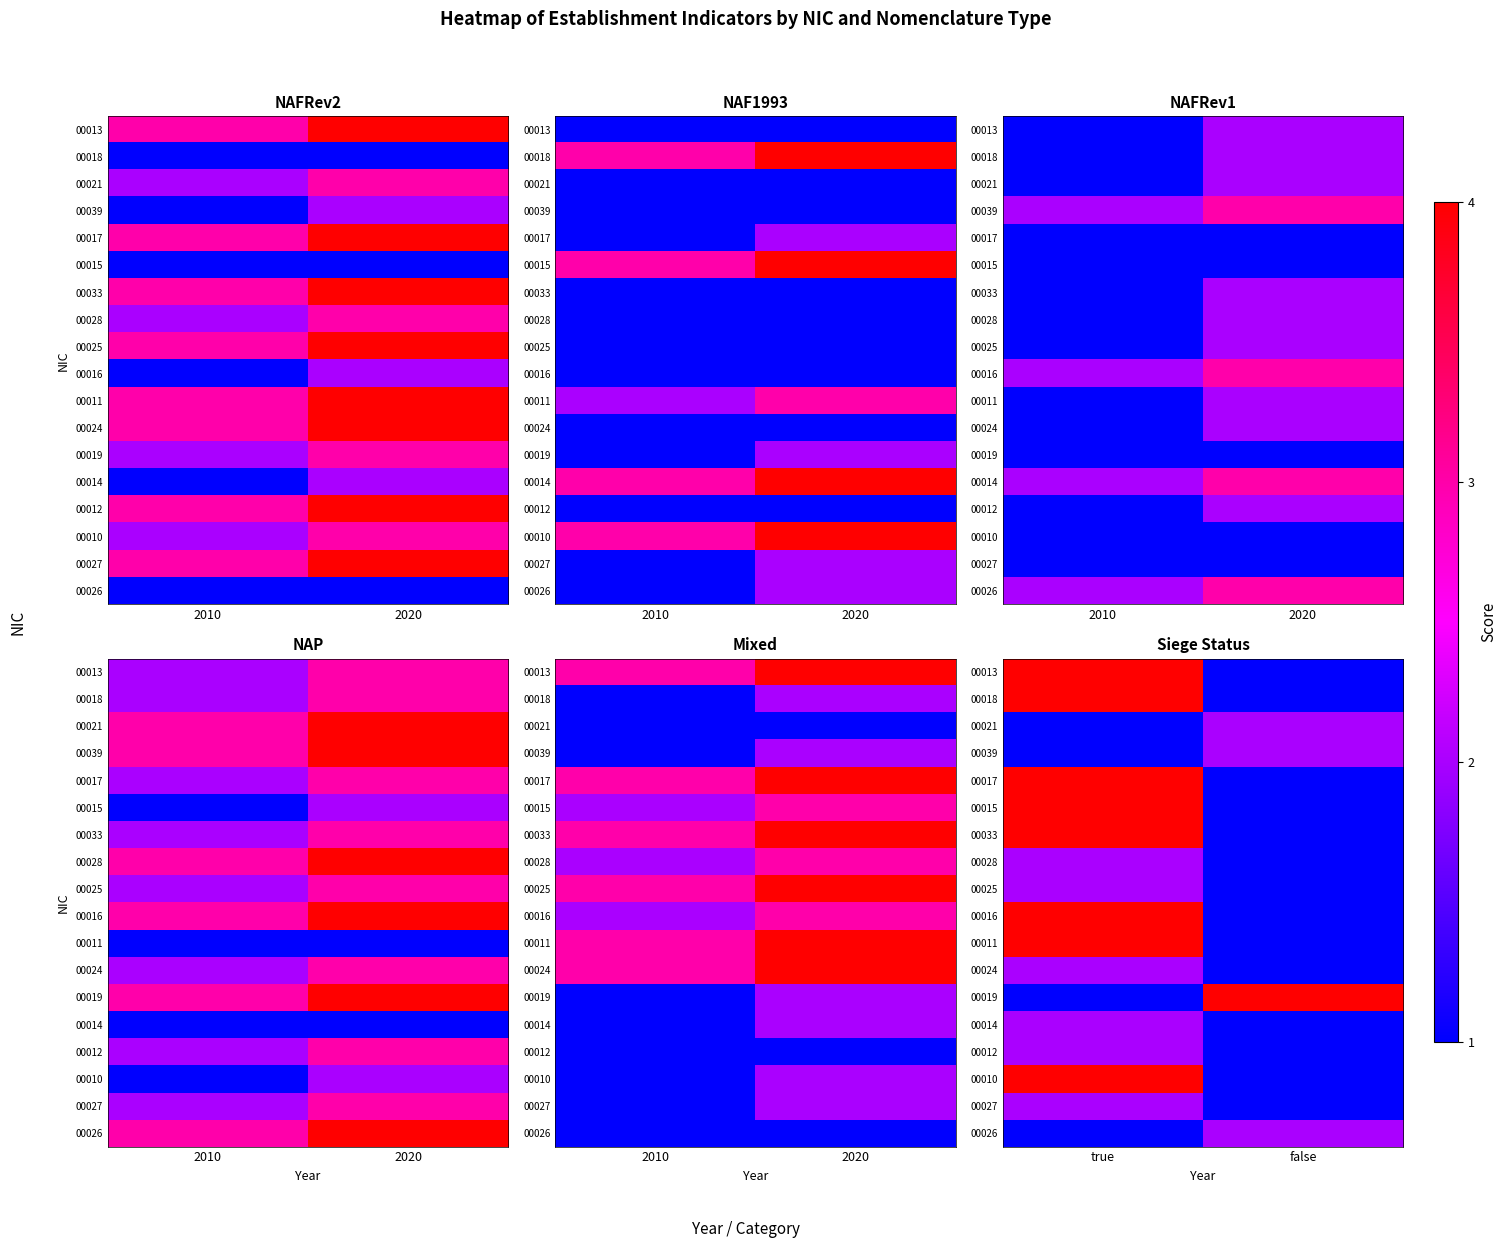

What is the spread (max minus min) of values at true?

3